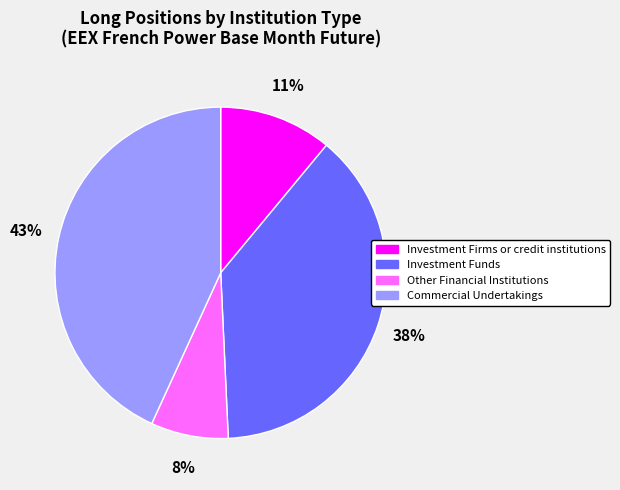

True or false: Investment Firms or credit institutions accounts for 18% of the total.

False